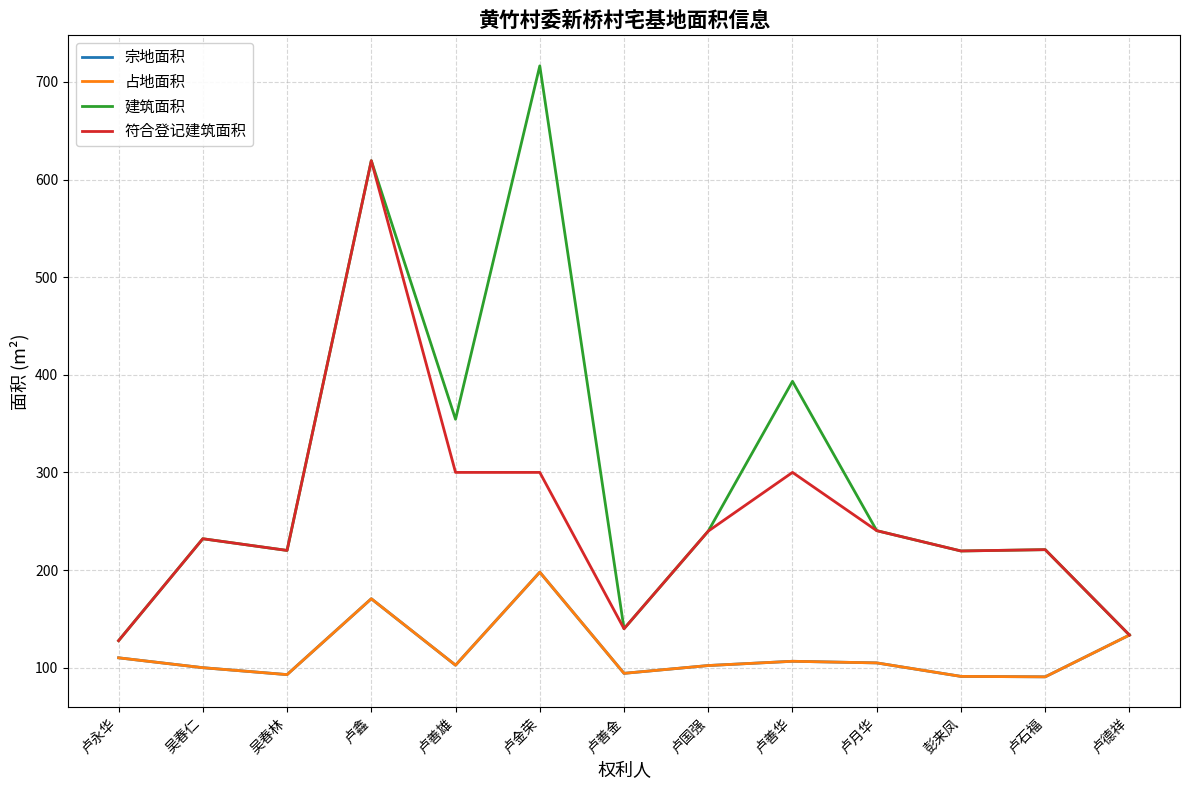

List the labels in order of 宗地面积 value, smallest first.

卢石福, 彭来凤, 吴春林, 卢善金, 吴春仁, 卢国强, 卢善雄, 卢月华, 卢善华, 卢永华, 卢德祥, 卢鑫, 卢金荣